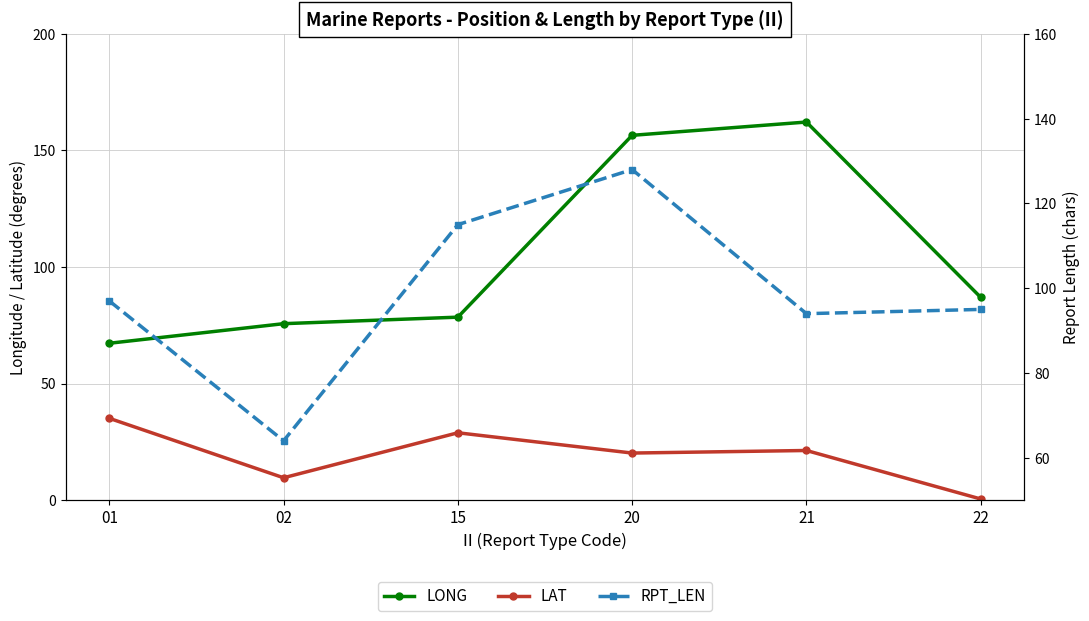

Which series has the largest total across all categories?

LONG